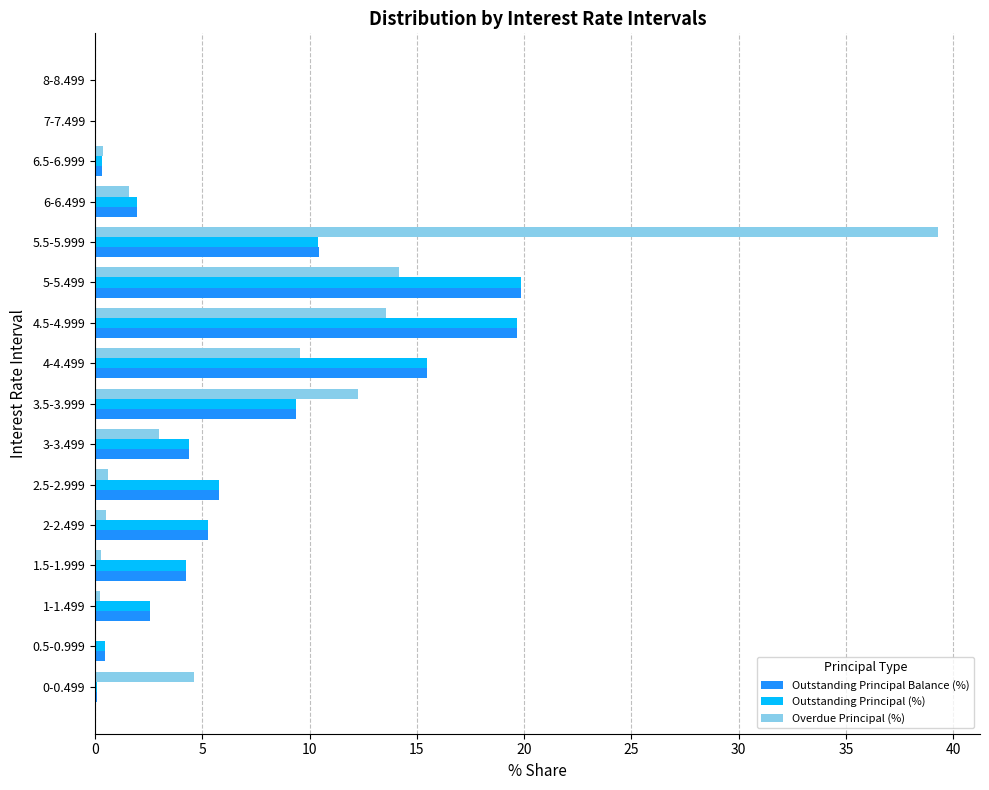

What is the sum of all Overdue Principal (%) values?

100.0